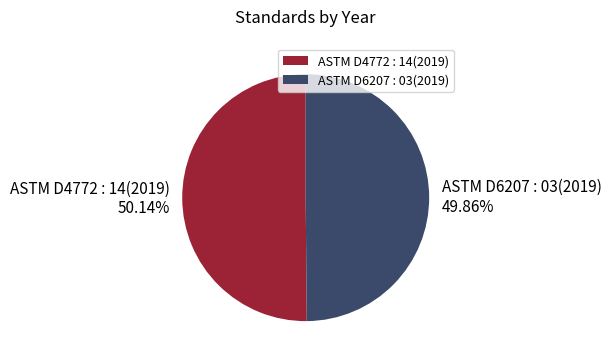

True or false: ASTM D6207 : 03(2019) accounts for 50% of the total.

True